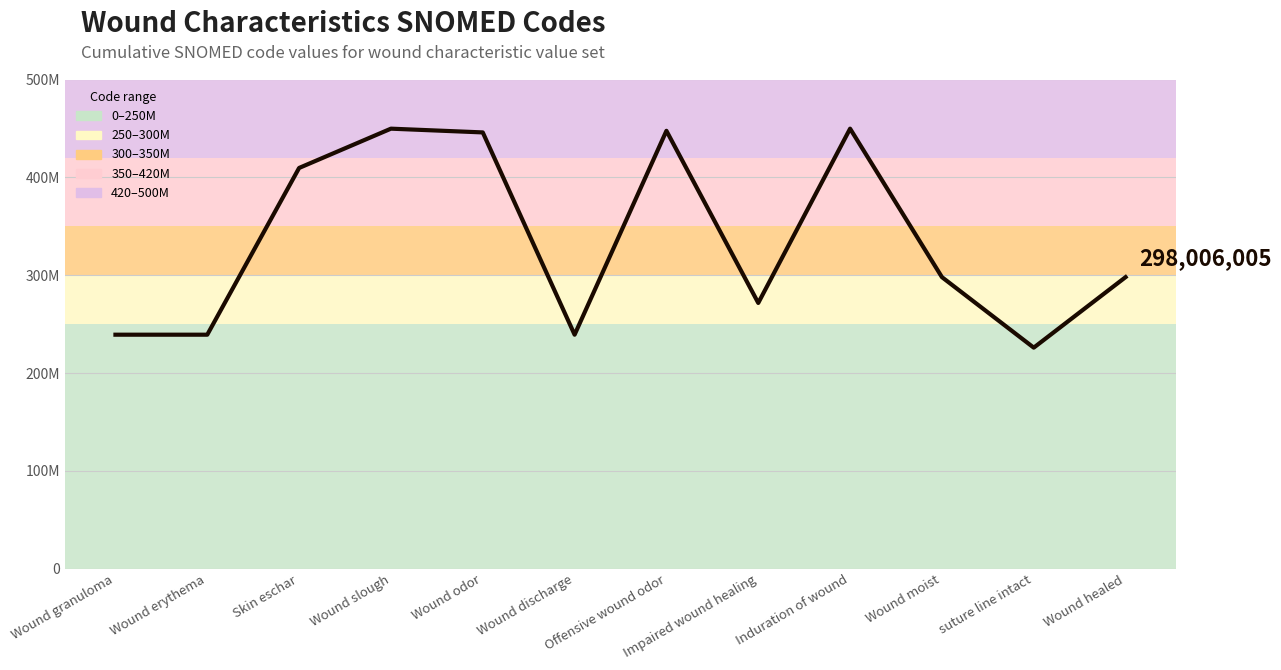

Rank the categories by value from highest to lowest.

Wound slough, Induration of wound, Offensive wound odor, Wound odor, Skin eschar, Wound moist, Wound healed, Impaired wound healing, Wound granuloma, Wound discharge, Wound erythema, suture line intact